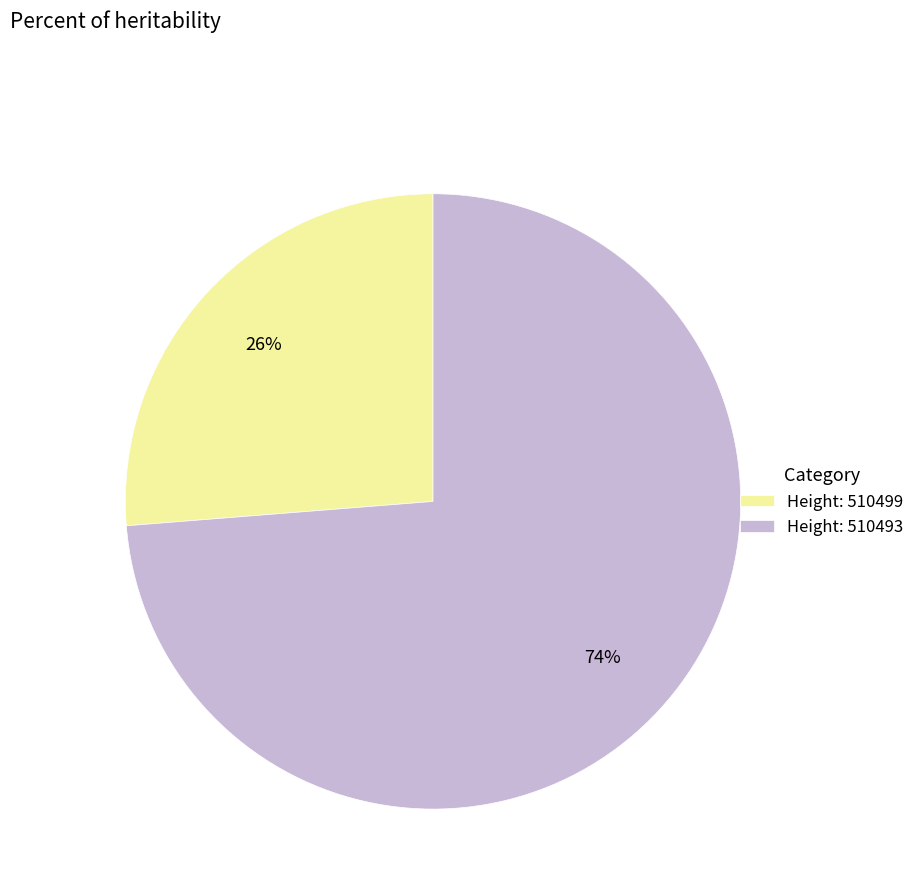

How many segments does this pie chart have?

2